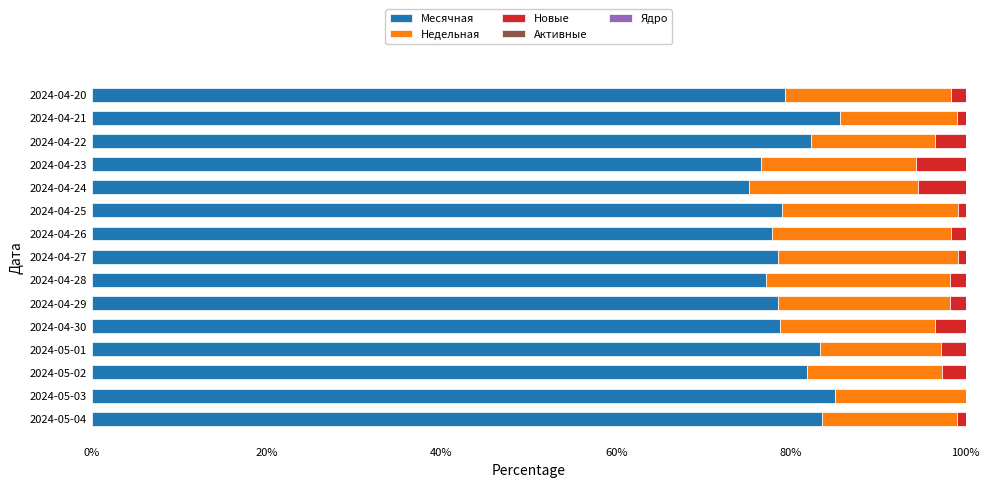

What is the maximum value for Месячная?

85.6